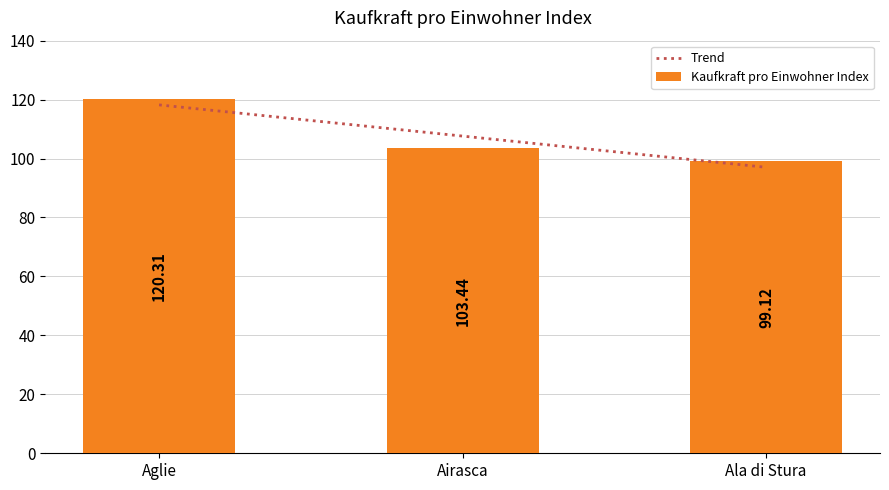

What is the value of the Trend bar at the 1st from the left?

118.2